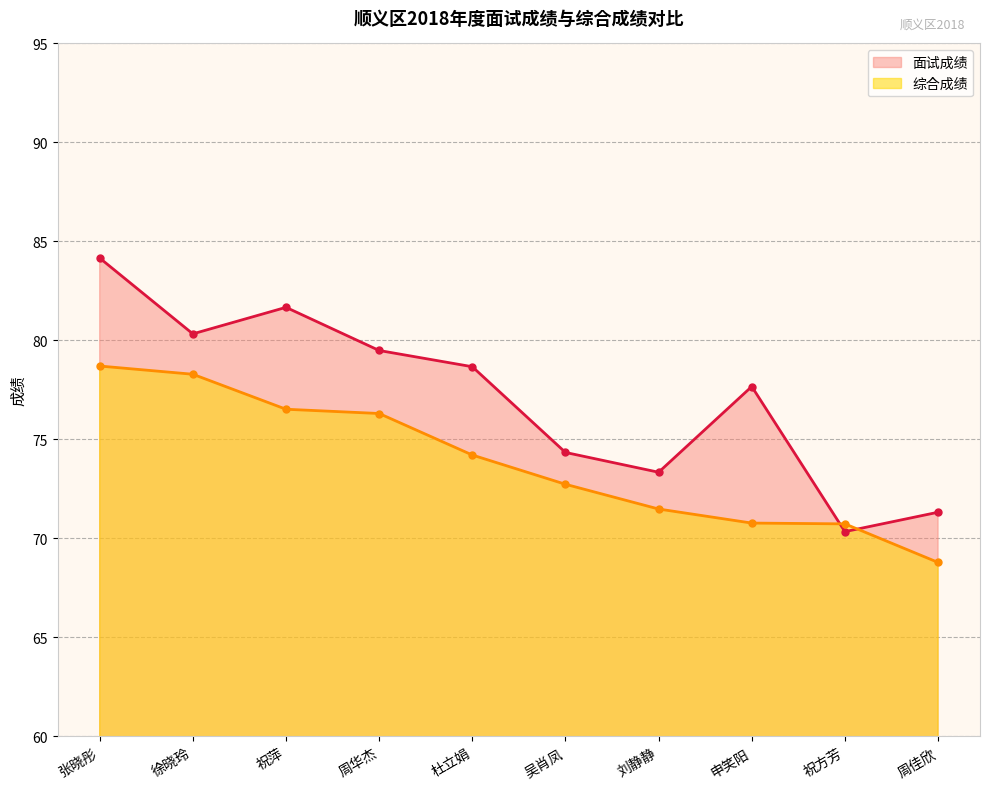

In 面试成绩, how many points are lower than both neighbors (excluding endpoints)?

3